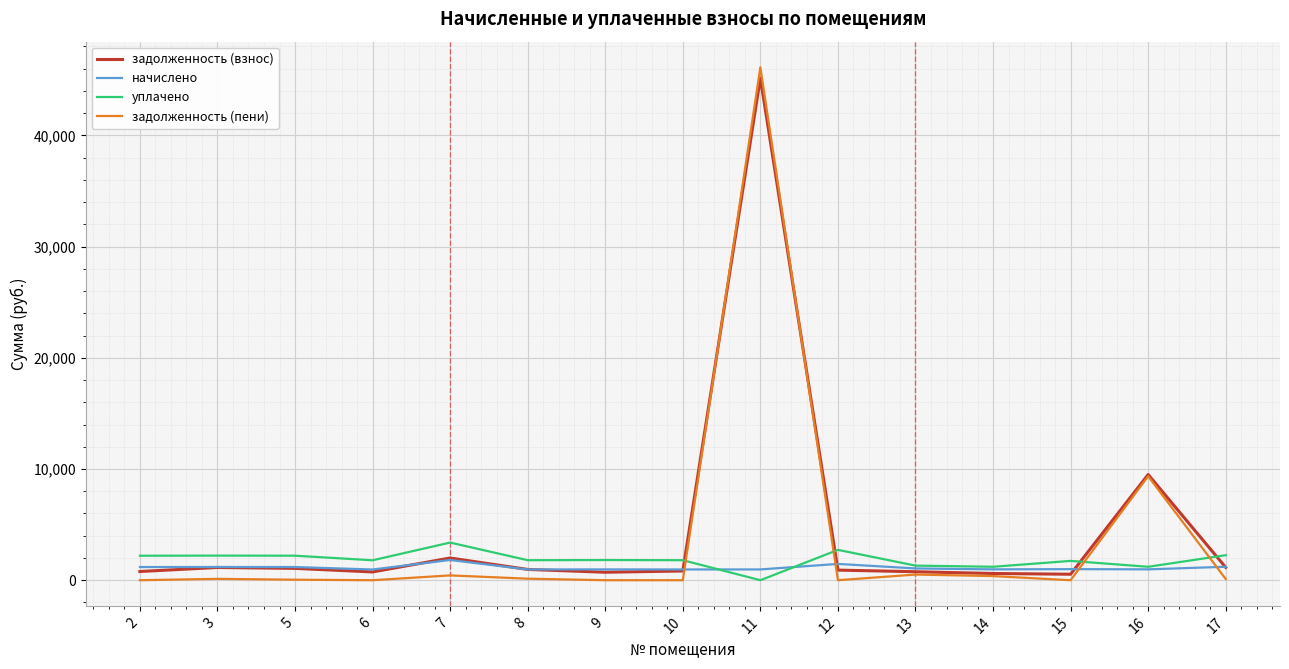

What is the difference between the maximum and second lowest values in the задолженность (взнос) series?

44540.4